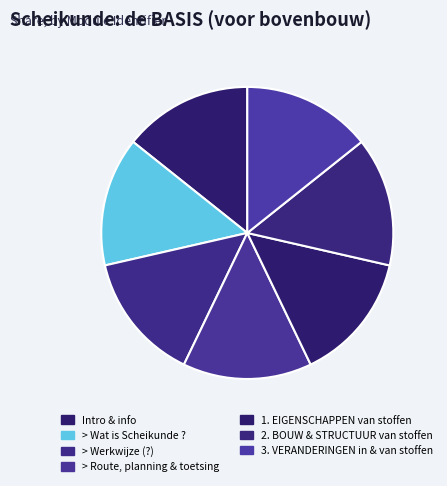

Is > Werkwijze (?) the majority of the pie?

No